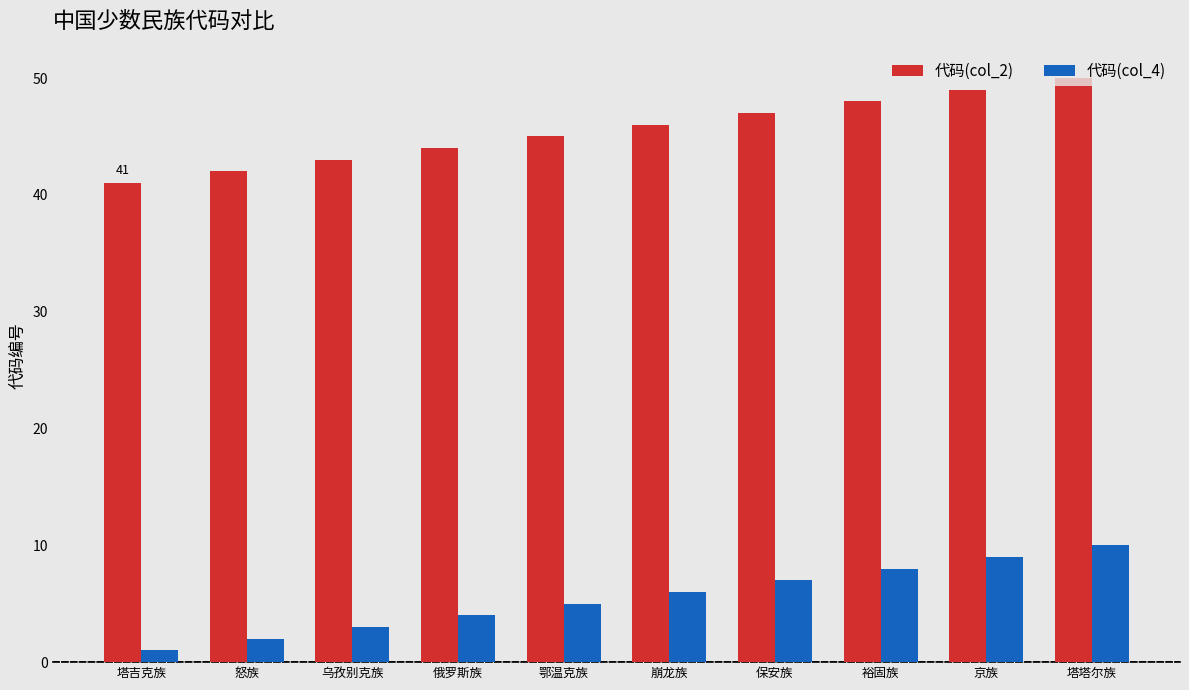

At which category does the chart reach its peak across all series?

塔塔尔族